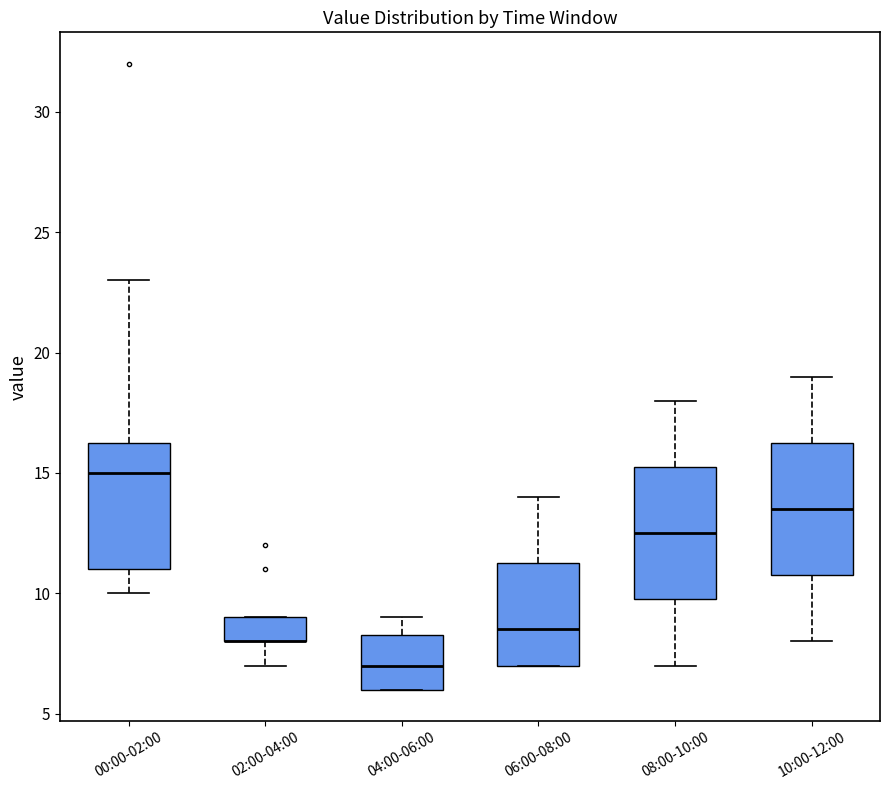

Reading left to right, transcribe this box plot: for each box, give where its median line is, the range the box spans, and where its two whiskers end, as read against the y-axis. The values are not printed on the chart, so give them approximately, as read against the axis.

00:00-02:00: median 15.0, box 11.0 to 16.5, whiskers 10.0 to 23.0
02:00-04:00: median 8.0 (drawn on the box's lower edge), box 8.0 to 9.0, whiskers 7.0 to 9.0
04:00-06:00: median 7.0, box 6.0 to 8.5, whiskers 6.0 to 9.0
06:00-08:00: median 8.5, box 7.0 to 11.5, whiskers 7.0 to 14.0
08:00-10:00: median 12.5, box 10.0 to 15.5, whiskers 7.0 to 18.0
10:00-12:00: median 13.5, box 11.0 to 16.5, whiskers 8.0 to 19.0